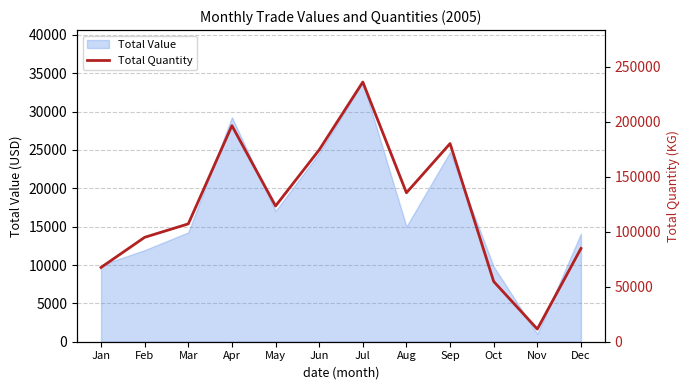

What is the value of the 4th point from the left?

196600